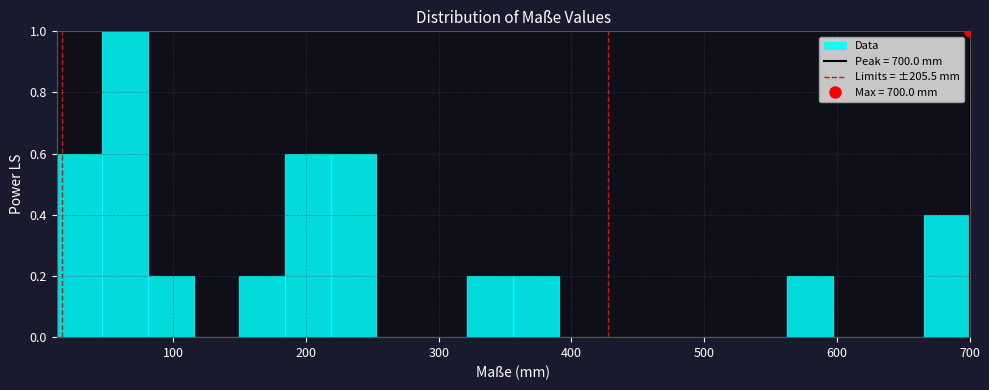

Around what value on the x-axis is the tallest bar? Give the approximate position of its centre, as read against the axis.

60